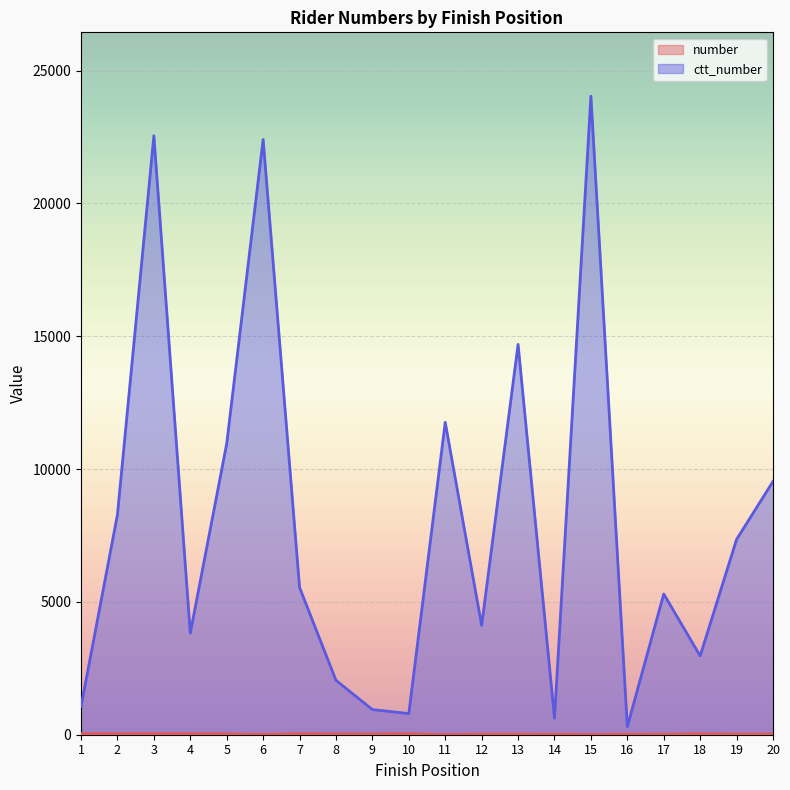

How many lines are shown in the chart?

2